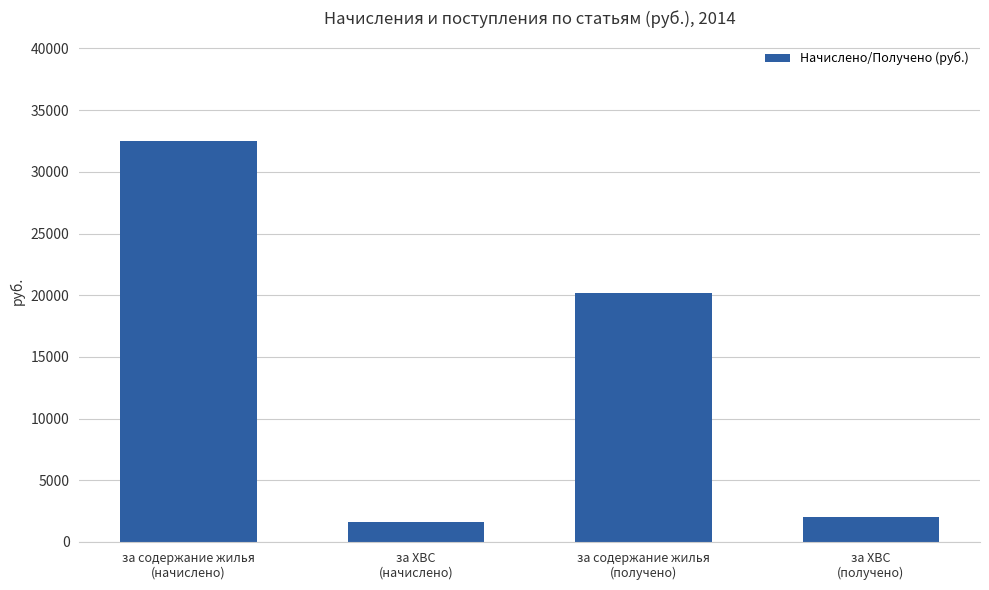

What is the difference between the values at за ХВС
(получено) and за содержание жилья
(начислено)?

30528.0